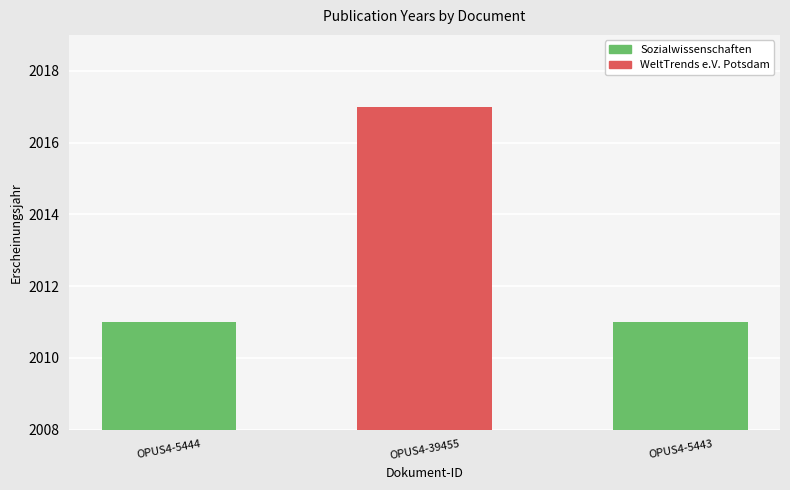

Reading left to right, transcribe all the data shown in this chart.

OPUS4-5444=2011	OPUS4-39455=2017	OPUS4-5443=2011